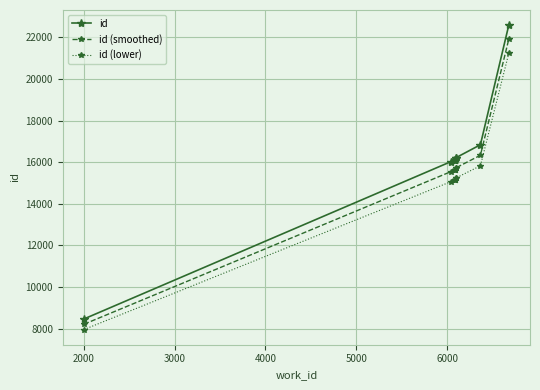

What is the sum of all id (lower) values?

151066.5